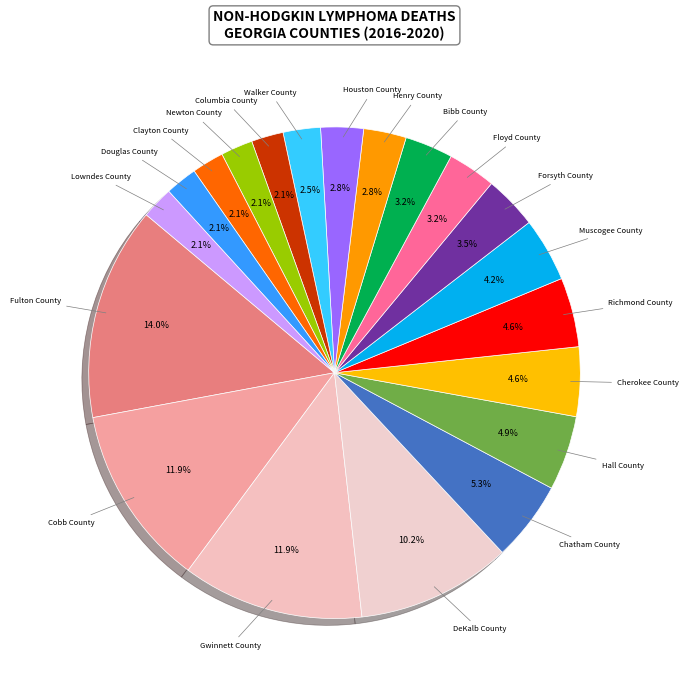

To the nearest percent, what is the average slice percentage?

5%